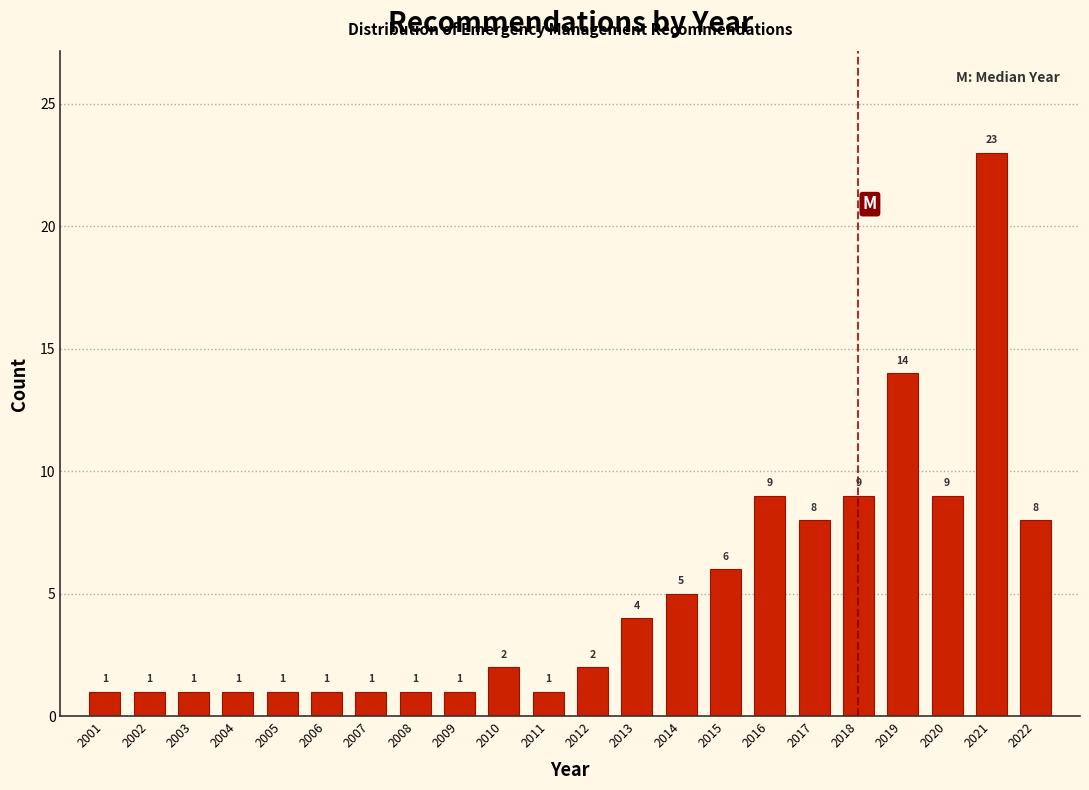

Reading left to right, list all the values displayed in this chart.

1	1	1	1	1	1	1	1	1	2	1	2	4	5	6	9	8	9	14	9	23	8